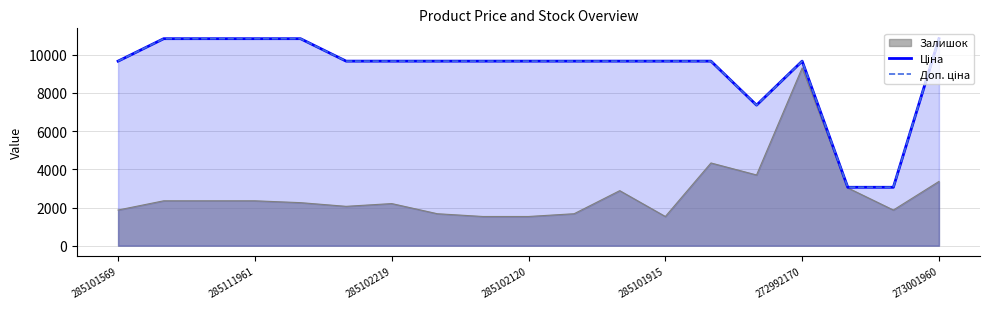

True or false: Доп. ціна has a value of 14428.1 at 7.

False